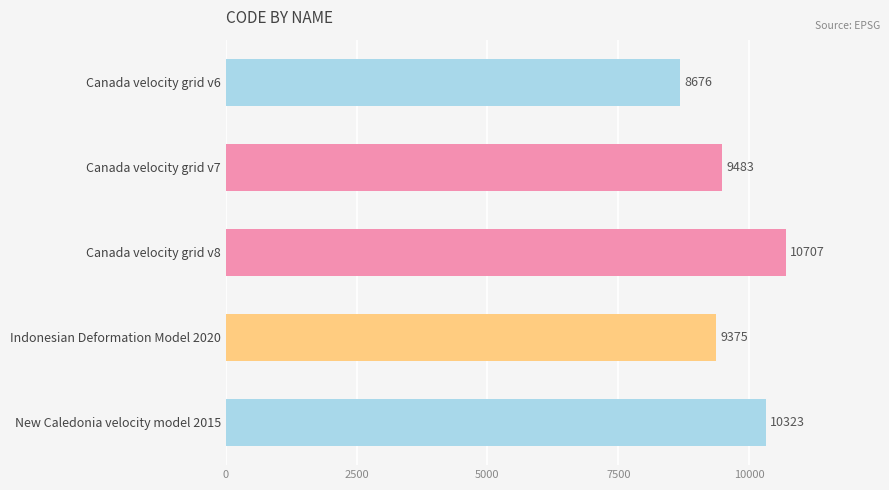

What value does the data have at Canada velocity grid v7, to the nearest 10?

9480